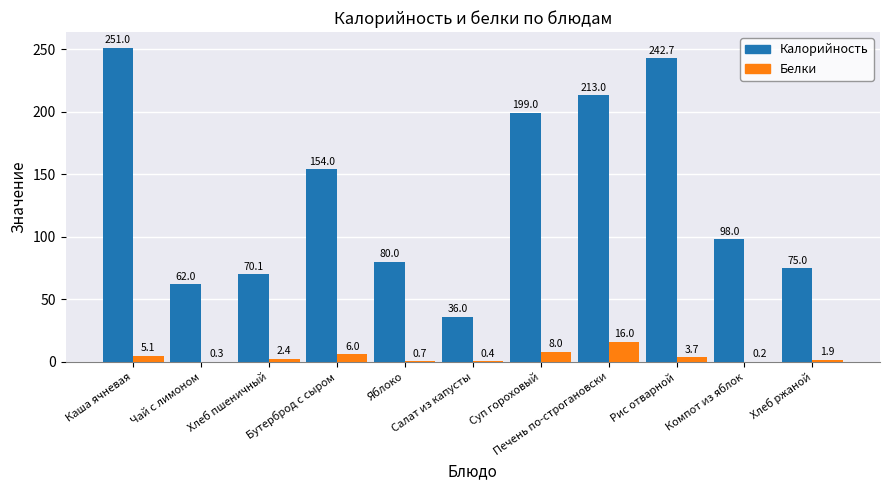

What is the greatest value displayed?

251.0